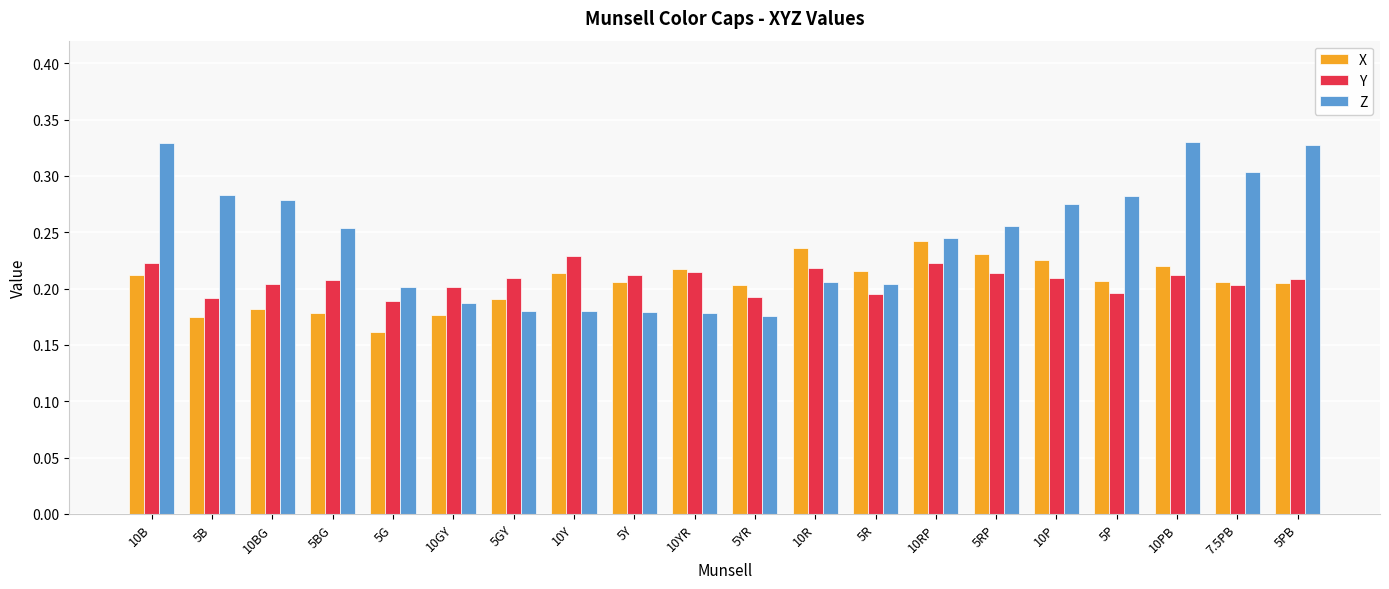

What is the sum of the Z values at 5RP and 10PB?

0.6